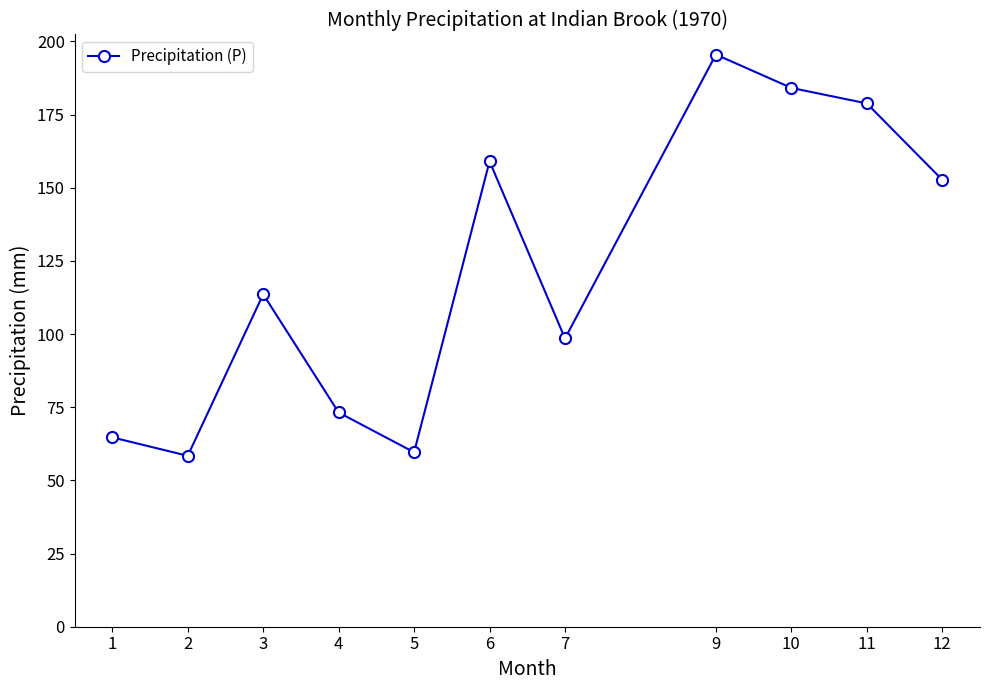

What is the difference between the maximum and minimum values?

137.1